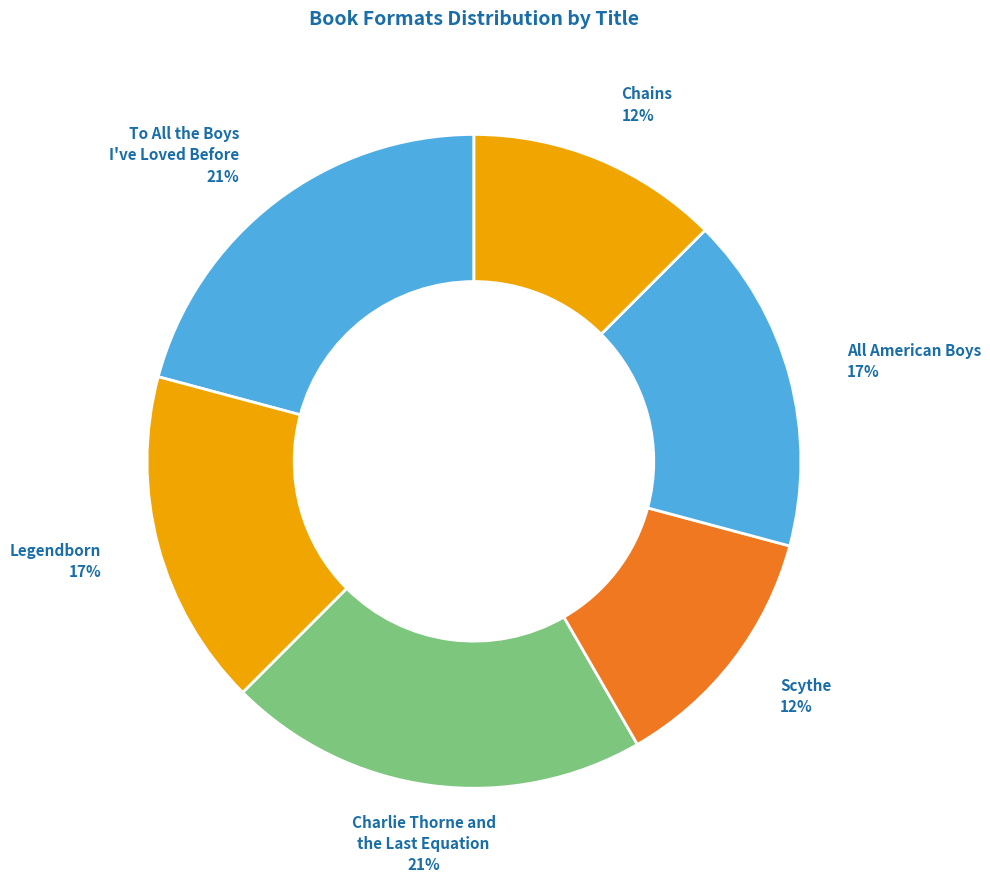

How many segments does this pie chart have?

6